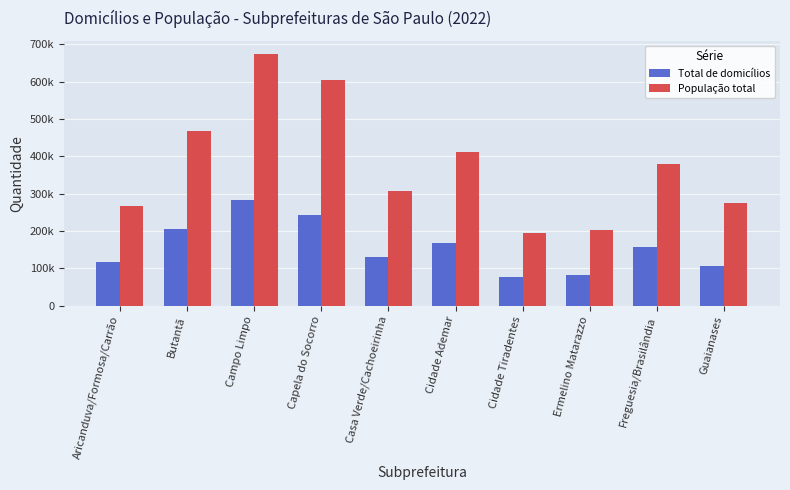

What is the difference between the highest and lowest values at Guaianases?

166707